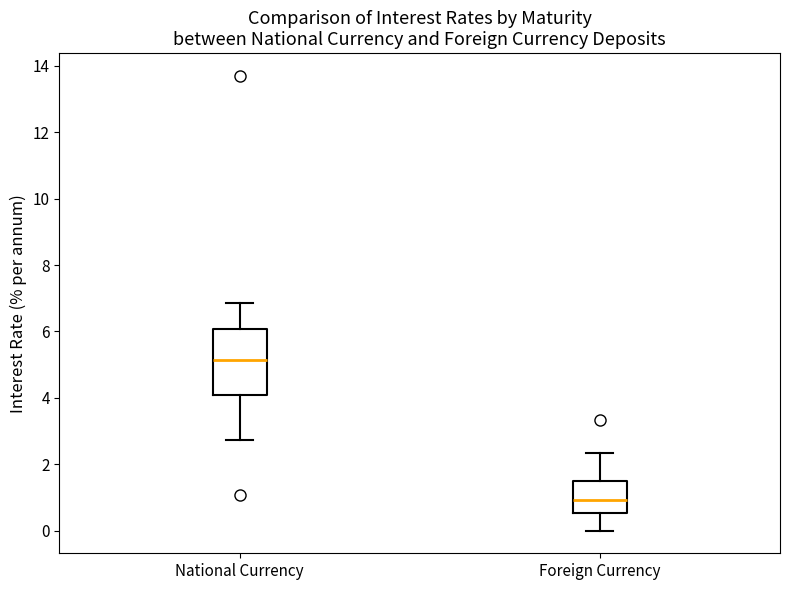

Which box is the tallest, from its lower edge to its upper edge?

National Currency